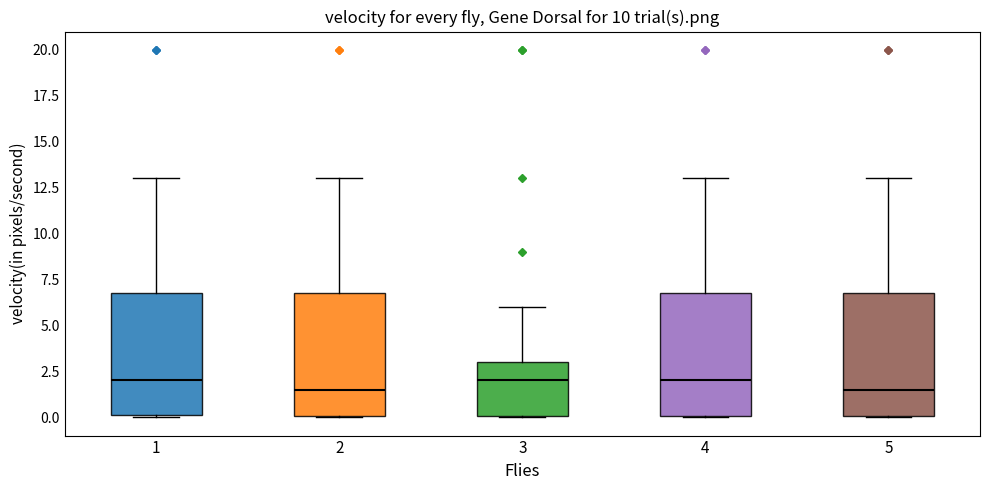

Where does the upper whisker of the box at x = 1 end on the y-axis? The values are not printed on the chart, so give them approximately, as read against the axis.

13.0